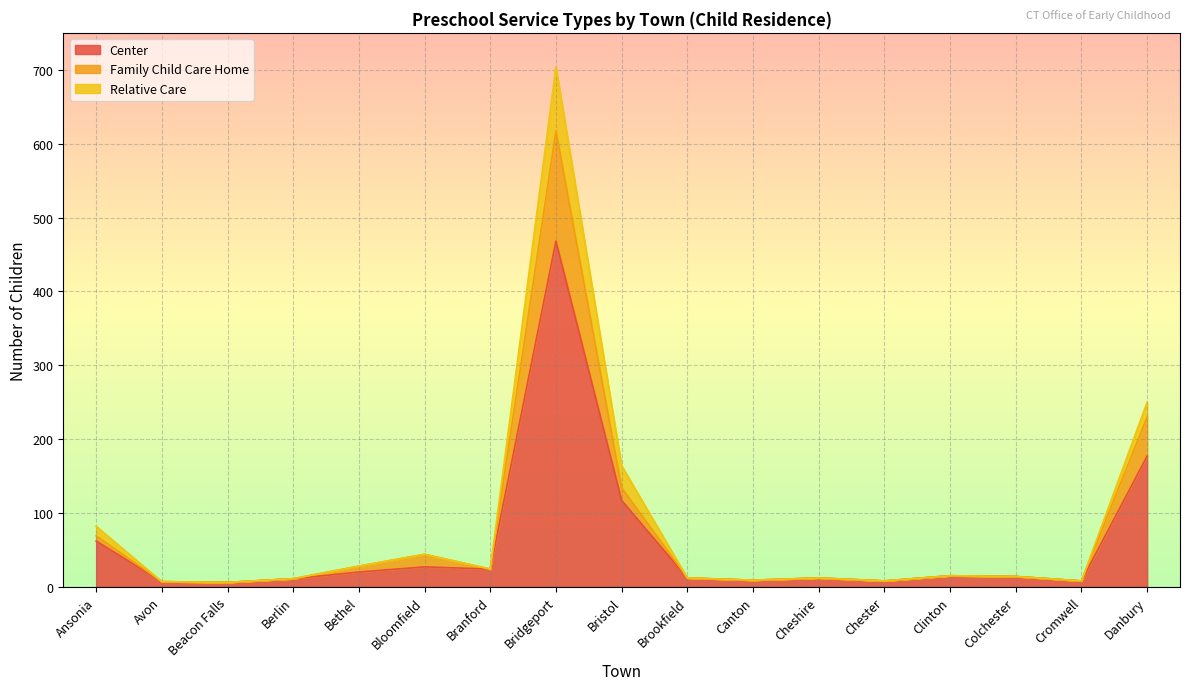

True or false: Family Child Care Home and Center cross at least once.

False